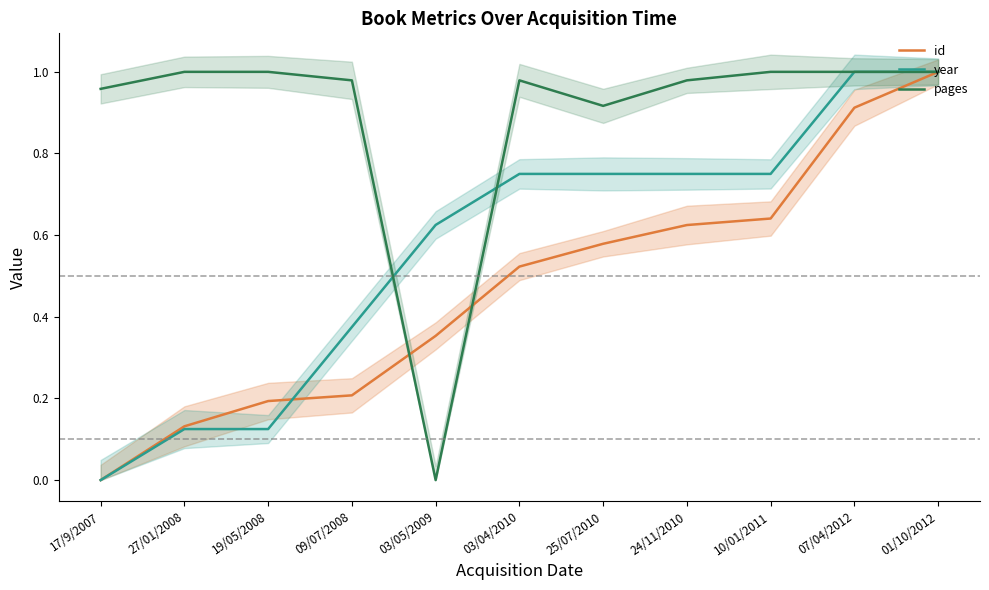

True or false: year has a value of 0.8 at 24/11/2010.

True